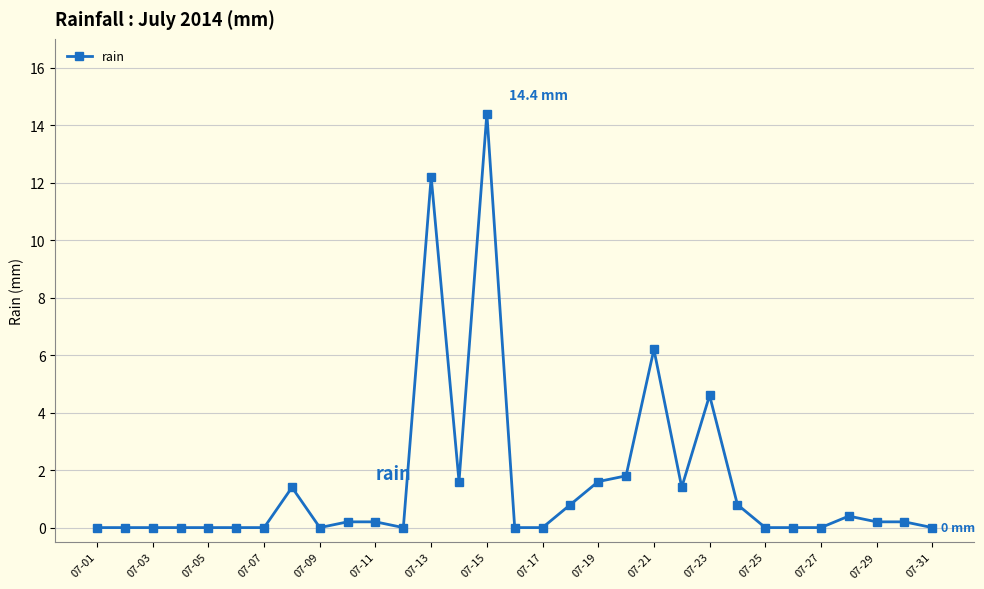

True or false: there are more than 0 points higher than both neighbors.

True